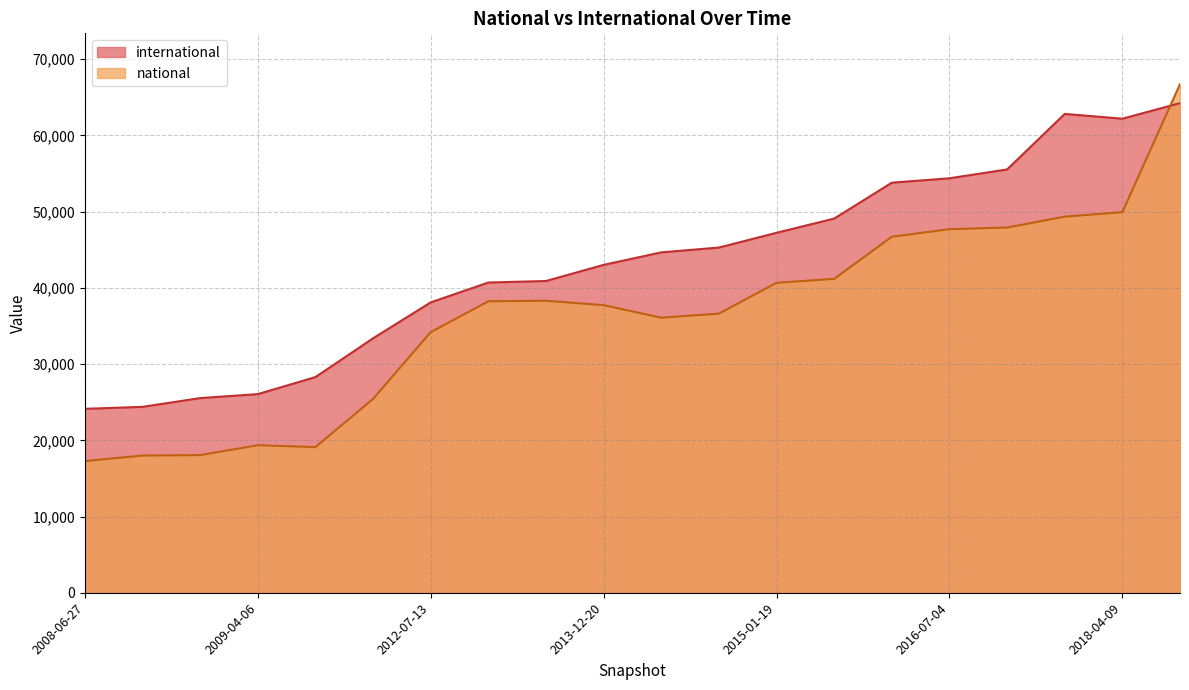

What is the spread (max minus min) of values at 2016-07-04?

6679